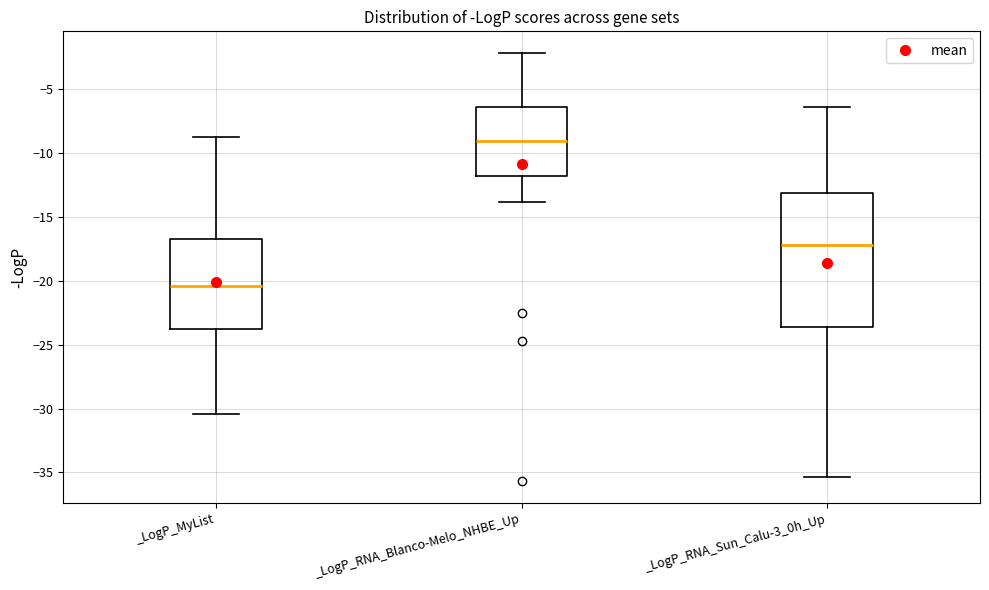

Which box has the lowest median line?

_LogP_MyList